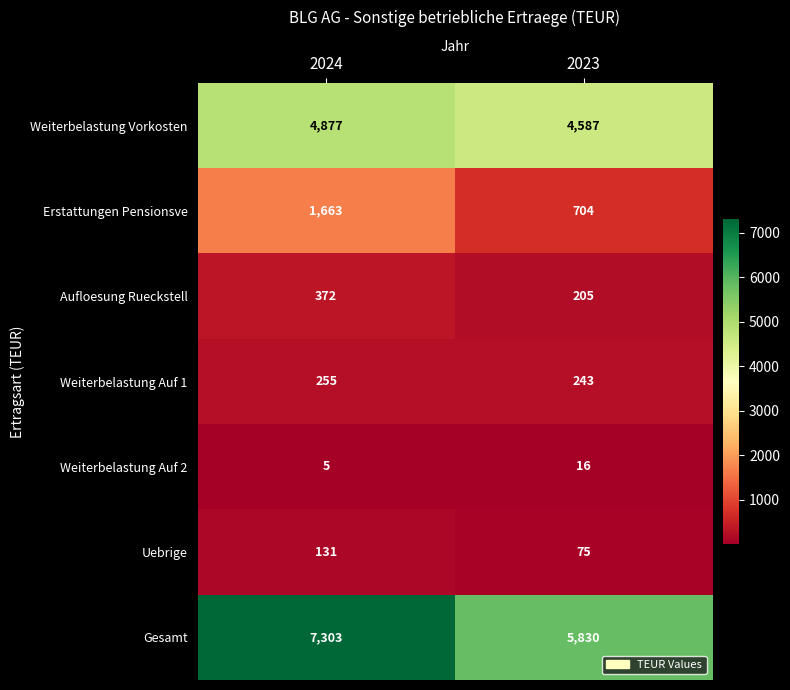

At which label does Uebrige reach its peak?

2024